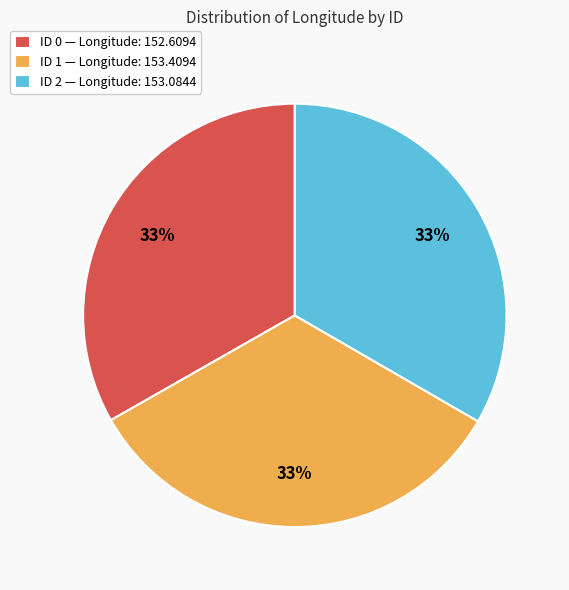

How many slices are in this pie chart?

3